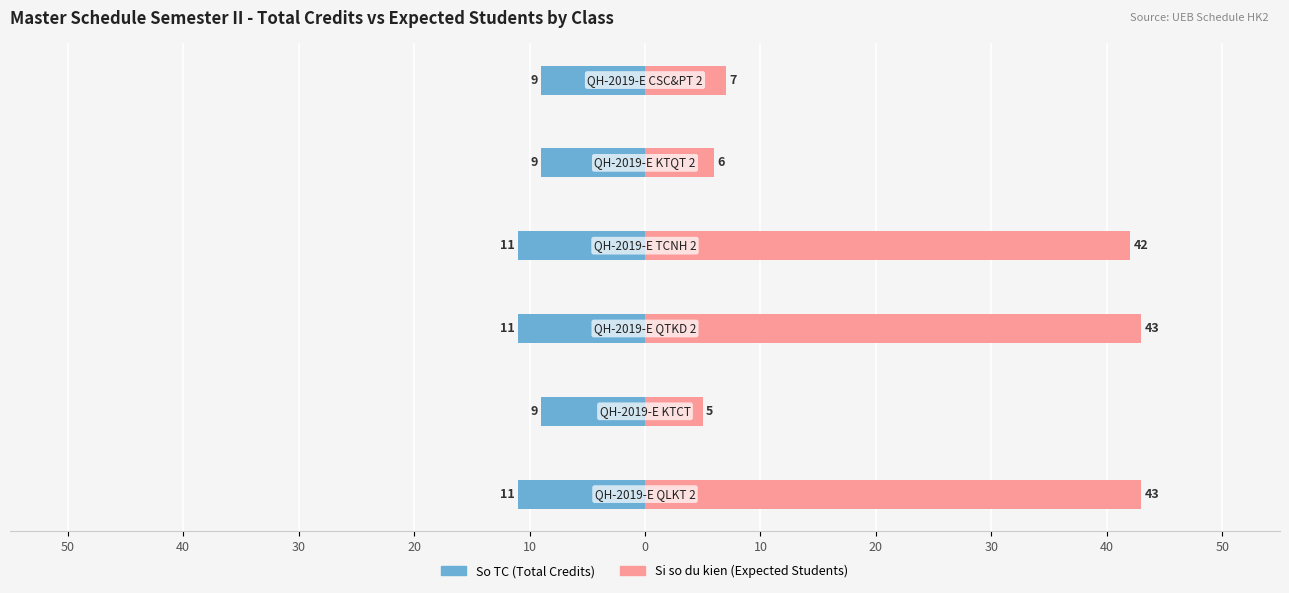

Reading left to right, list all the values displayed in this chart.

So TC (Total Credits): 50=-11	40=-9	30=-11	20=-11	10=-9	0=-9
Si so du kien (Expected Students): 50=43	40=5	30=43	20=42	10=6	0=7